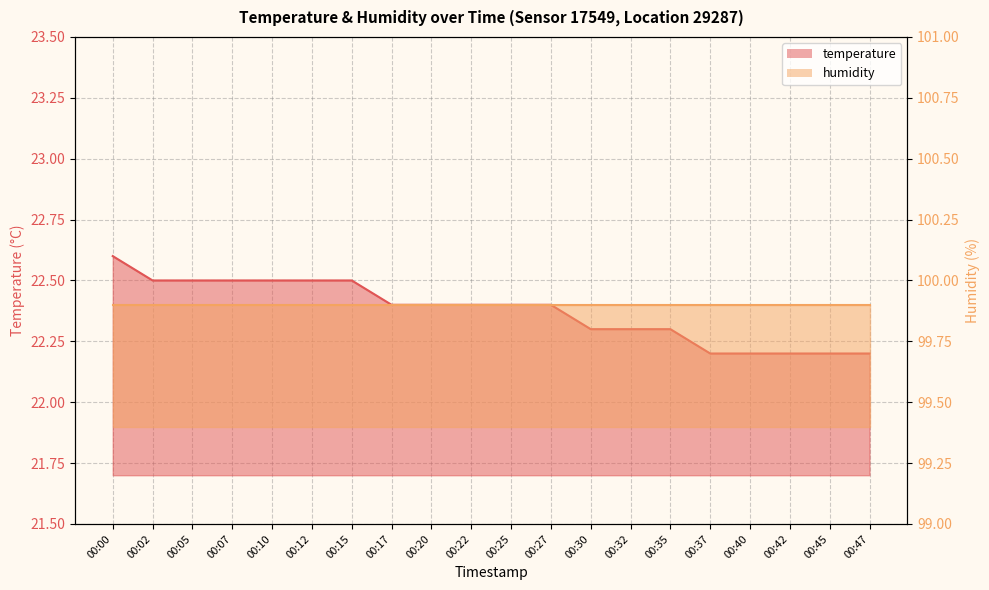

At which category does the chart reach its minimum across all series?

00:37